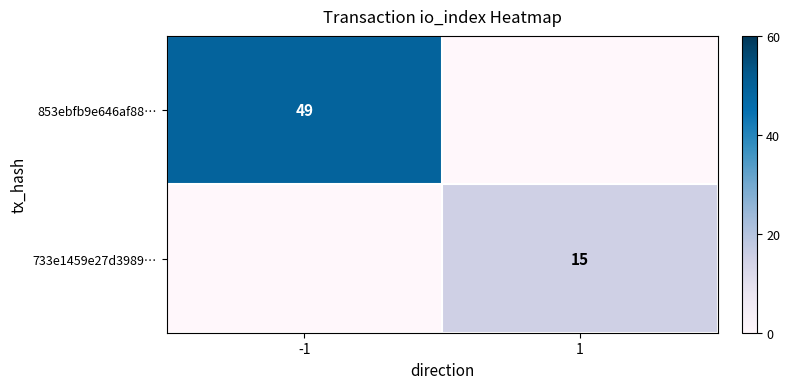

What is the difference between the highest and lowest values at -1?

49